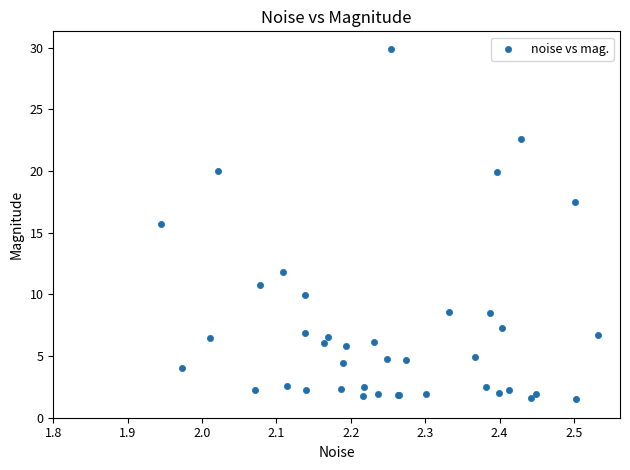

What Y value in the scatter plot is closest to 15?

15.7